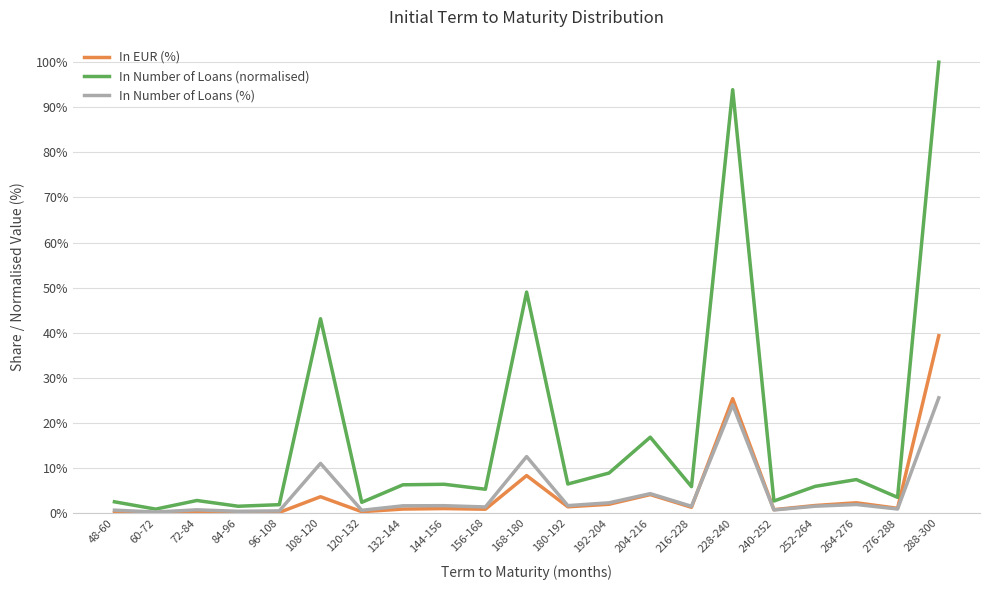

How many categories are shown in the chart?

21